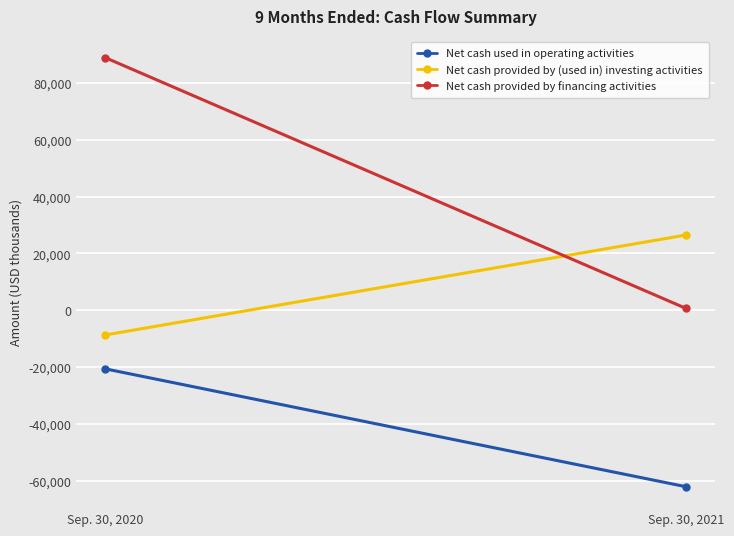

What is the difference between the maximum and minimum values in the Net cash used in operating activities series?

41501